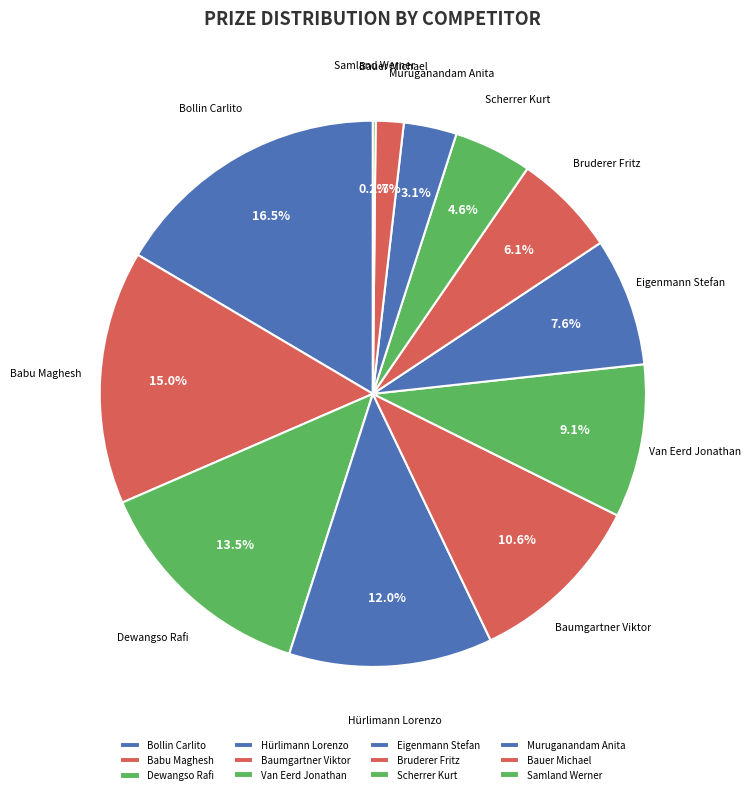

Does Baumgartner Viktor represent more than half of the total?

No